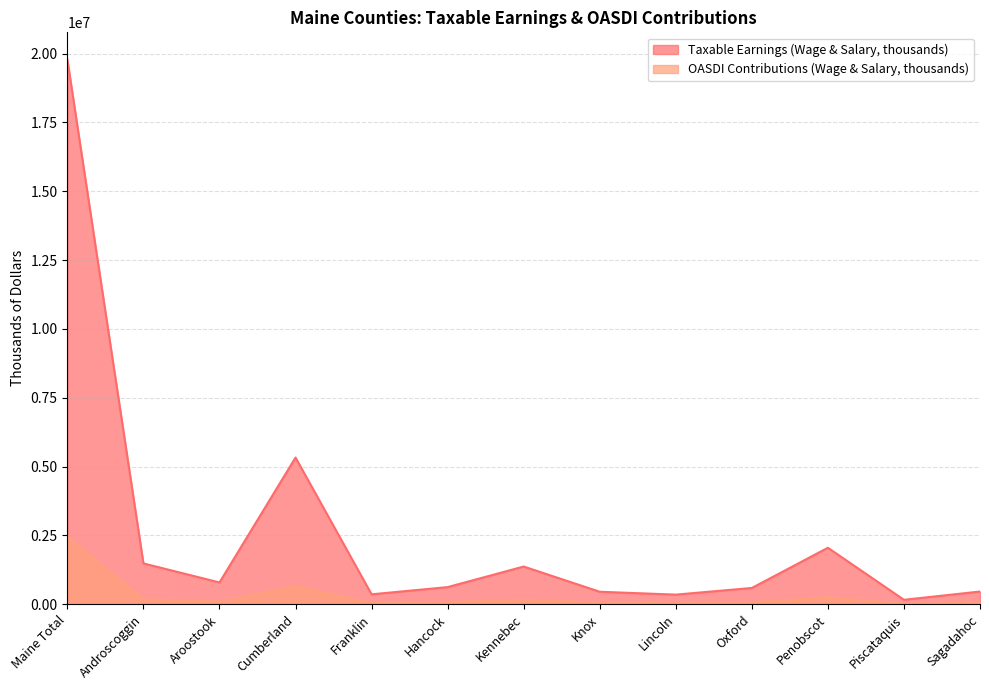

In Taxable Earnings (Wage & Salary, thousands), how many points are lower than both neighbors (excluding endpoints)?

4